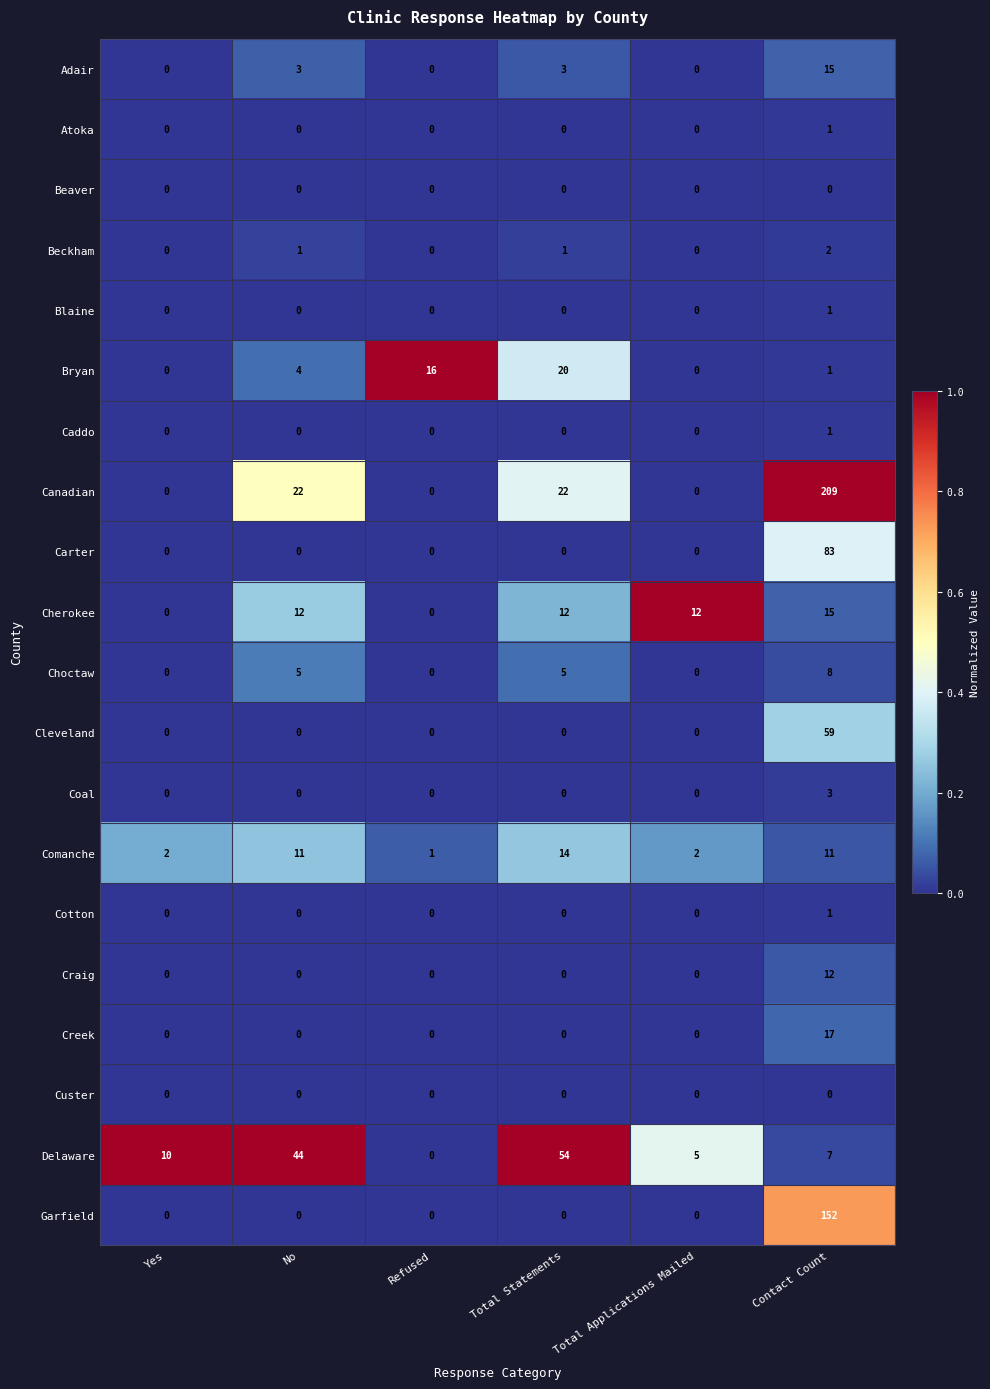

Which label corresponds to the largest value in the chart?

Contact Count